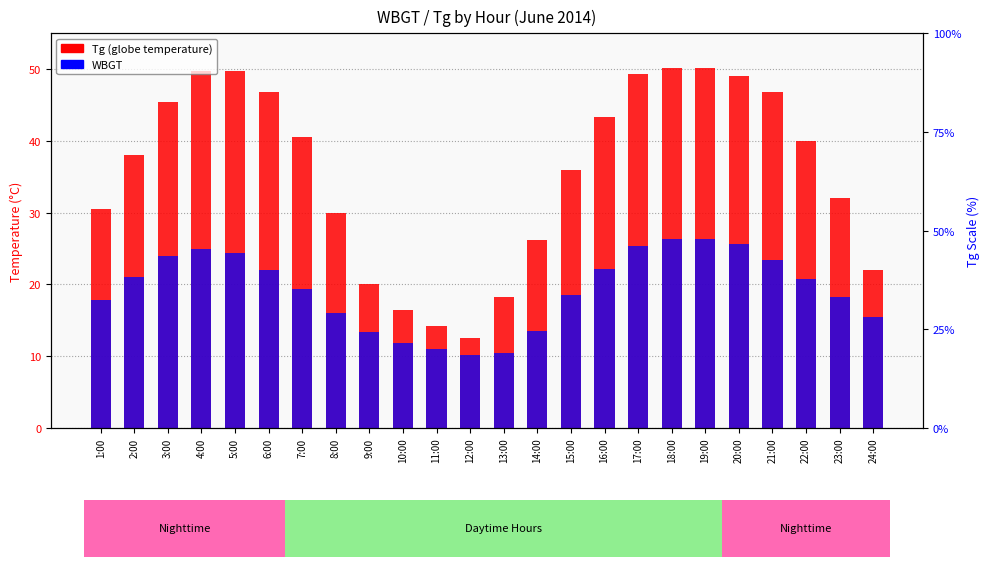

Between 14:00 and 1:00, which is larger?

1:00